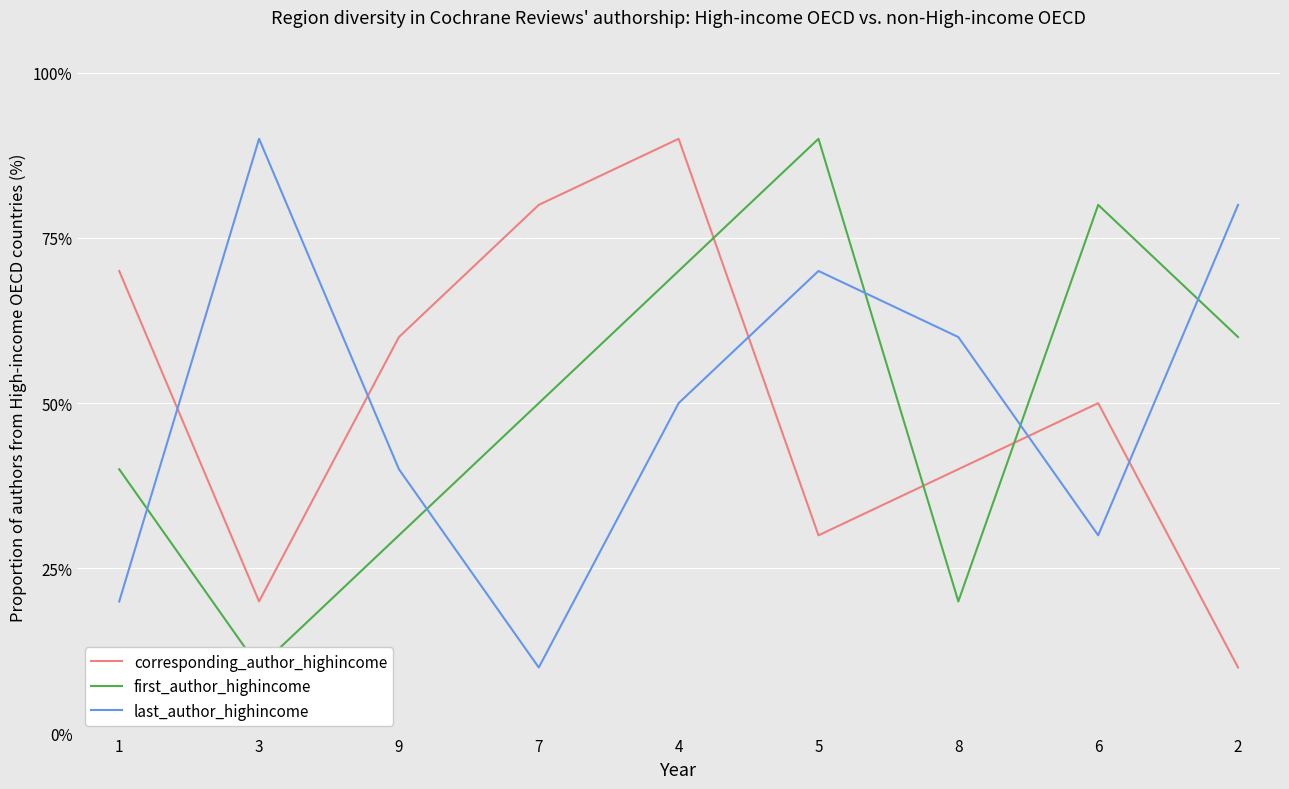

What is the label of the 8th point from the right?

3